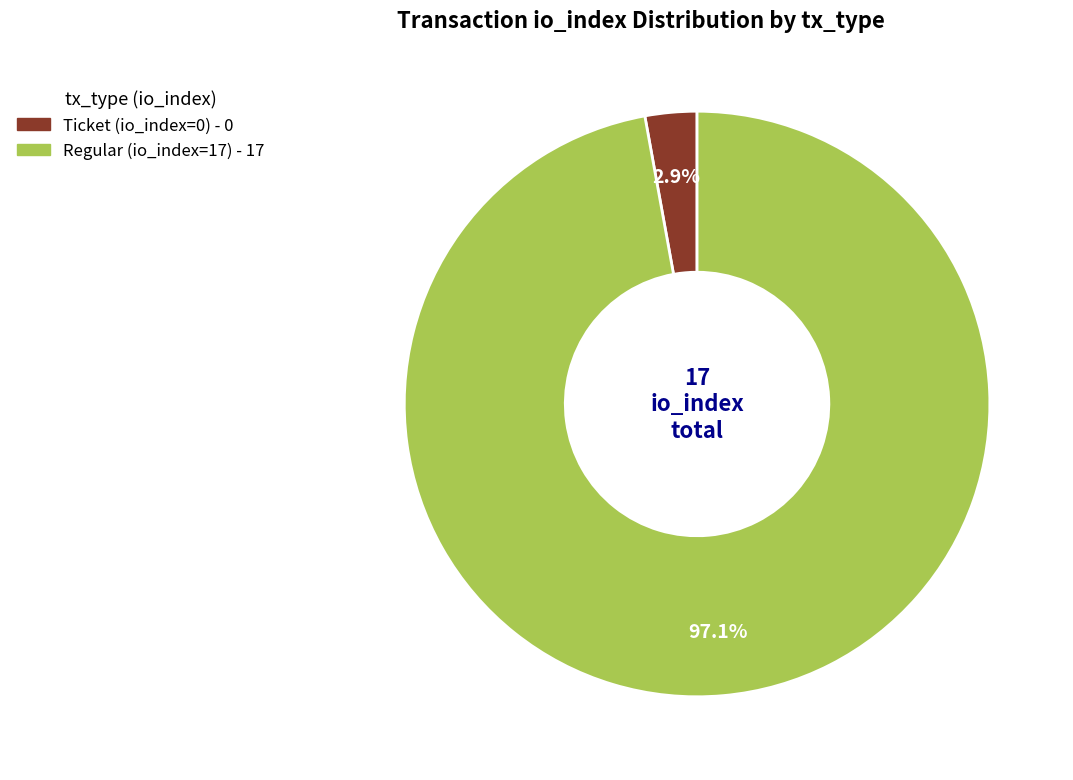

Rank the categories by value from highest to lowest.

Regular (io_index=17), Ticket (io_index=0)